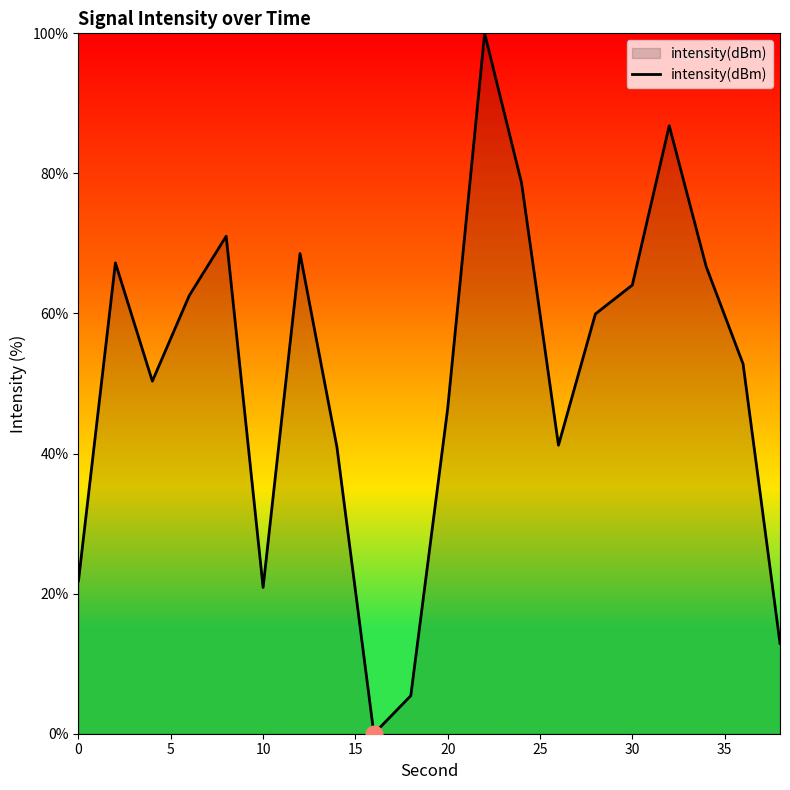

What is the difference between the maximum and minimum values?

100.0